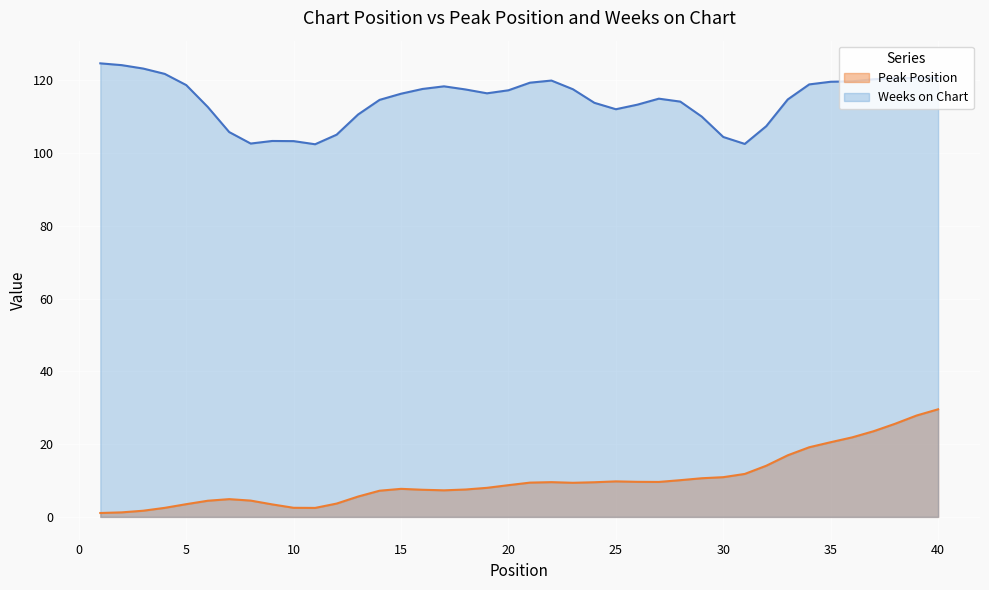

What is the difference between the maximum and minimum values in the Weeks on Chart series?

22.2